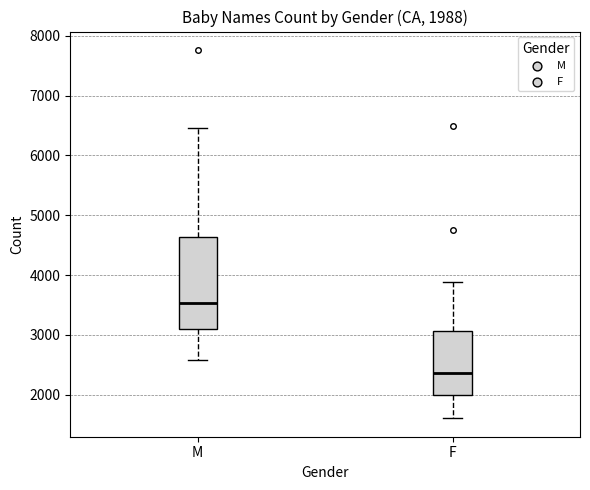

Which box is the tallest, from its lower edge to its upper edge?

M